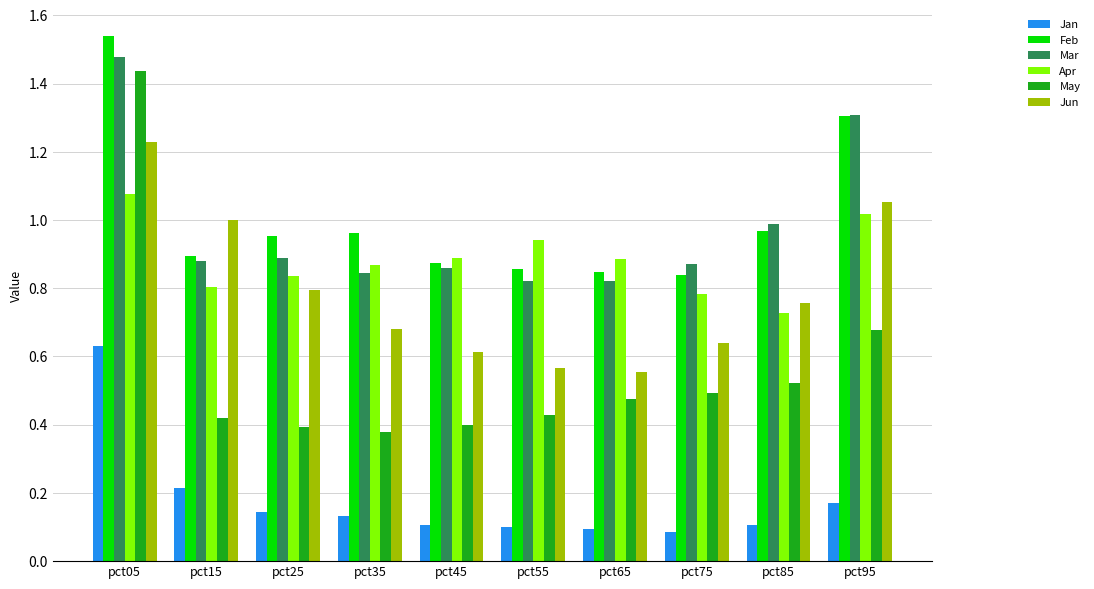

Which series has the largest total across all categories?

Feb